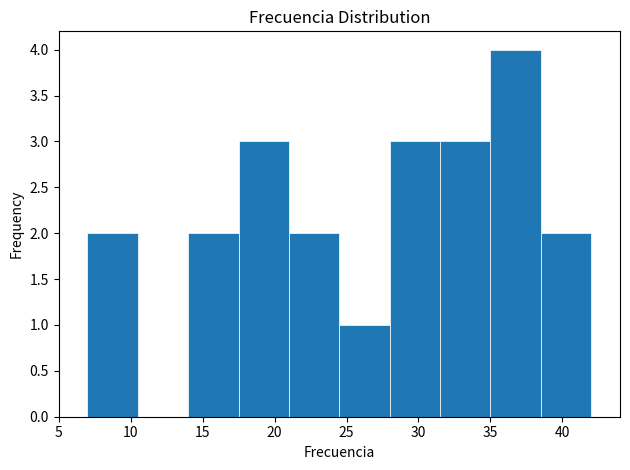

Reading left to right, transcribe this chart: for each bar, give the range it covers on the x-axis and its height. The values are not printed on the chart, so give them approximately, as read against the axis.

7.0 to 10.5: 2
10.5 to 14.0: 0
14.0 to 17.5: 2
17.5 to 21.0: 3
21.0 to 24.5: 2
24.5 to 28.0: 1
28.0 to 31.5: 3
31.5 to 35.0: 3
35.0 to 38.5: 4
38.5 to 42.0: 2